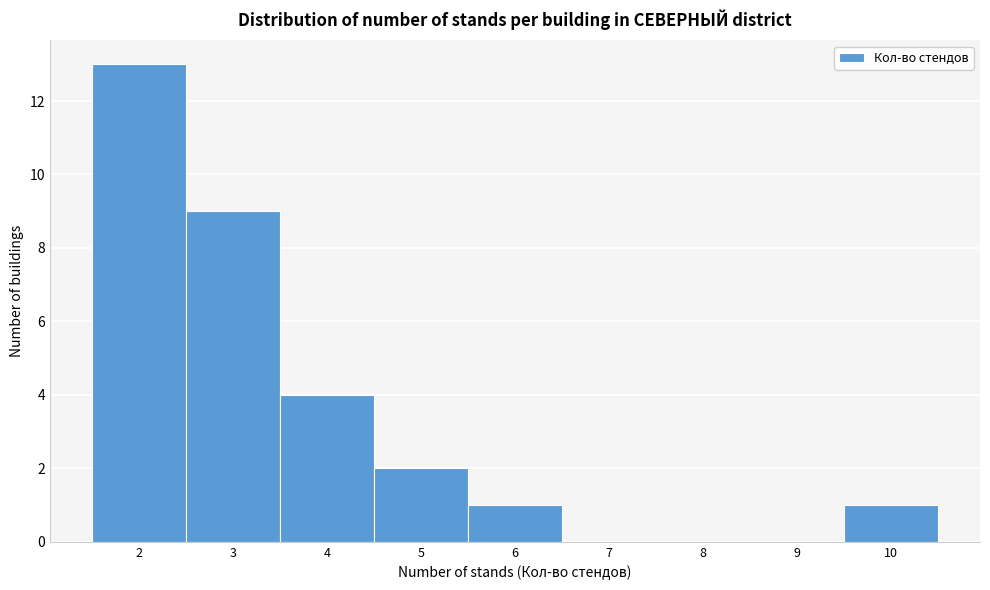

Reading left to right, list every bar in this chart as the range it spans on the x-axis followed by its height. The values are not printed on the chart, so give them approximately, as read against the axis.

1.5 to 2.5: 13
2.5 to 3.5: 9
3.5 to 4.5: 4
4.5 to 5.5: 2
5.5 to 6.5: 1
6.5 to 7.5: 0
7.5 to 8.5: 0
8.5 to 9.5: 0
9.5 to 10.5: 1